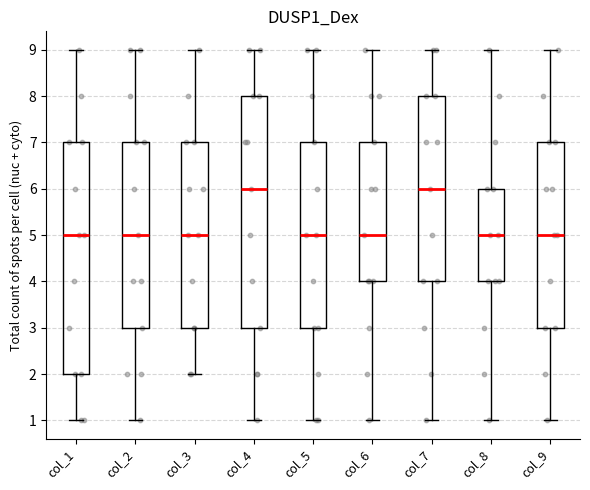

Reading left to right, transcribe this box plot: for each box, give where its median line is, the range the box spans, and where its two whiskers end, as read against the y-axis. The values are not printed on the chart, so give them approximately, as read against the axis.

col_1: median 5, box 2 to 7, whiskers 1 to 9
col_2: median 5, box 3 to 7, whiskers 1 to 9
col_3: median 5, box 3 to 7, whiskers 2 to 9
col_4: median 6, box 3 to 8, whiskers 1 to 9
col_5: median 5, box 3 to 7, whiskers 1 to 9
col_6: median 5, box 4 to 7, whiskers 1 to 9
col_7: median 6, box 4 to 8, whiskers 1 to 9
col_8: median 5, box 4 to 6, whiskers 1 to 9
col_9: median 5, box 3 to 7, whiskers 1 to 9